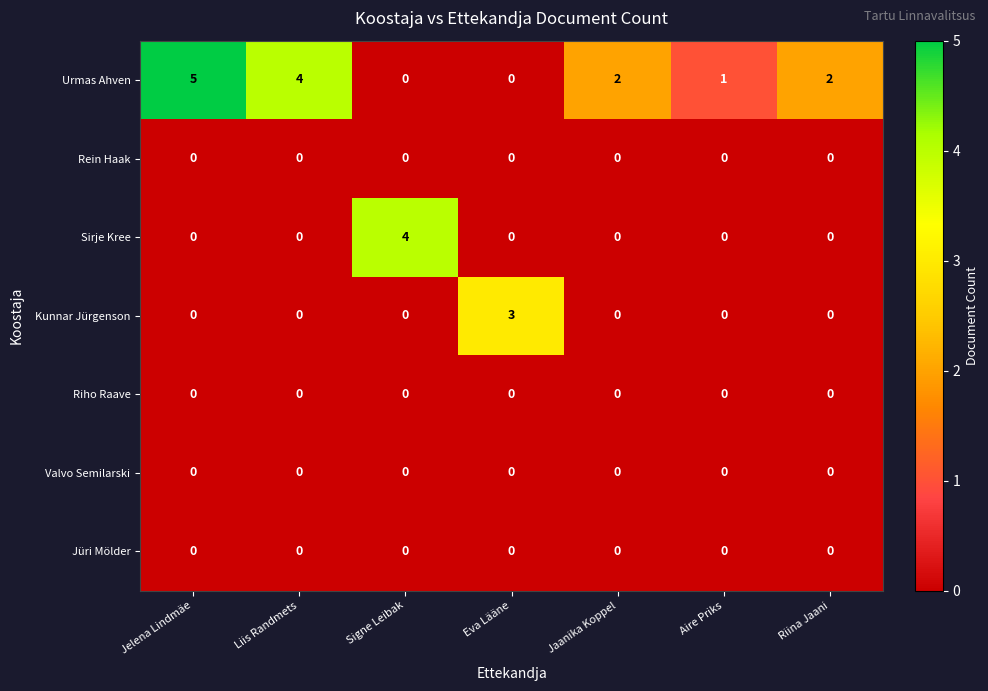

At which category is the sum across all series the highest?

Jelena Lindmäe